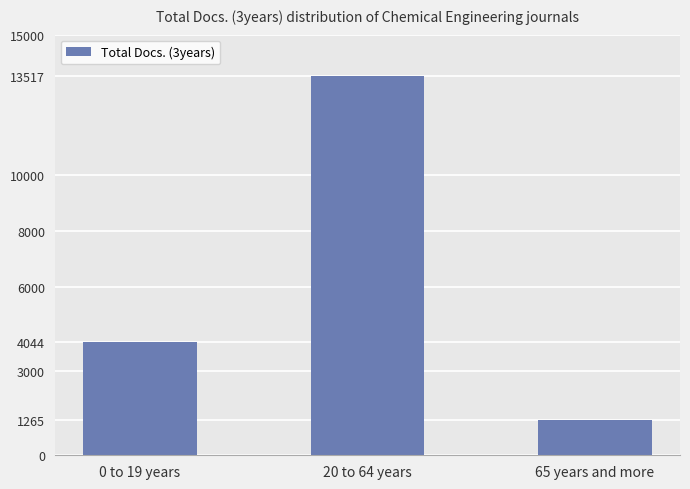

Does the chart contain stacked bars?

No